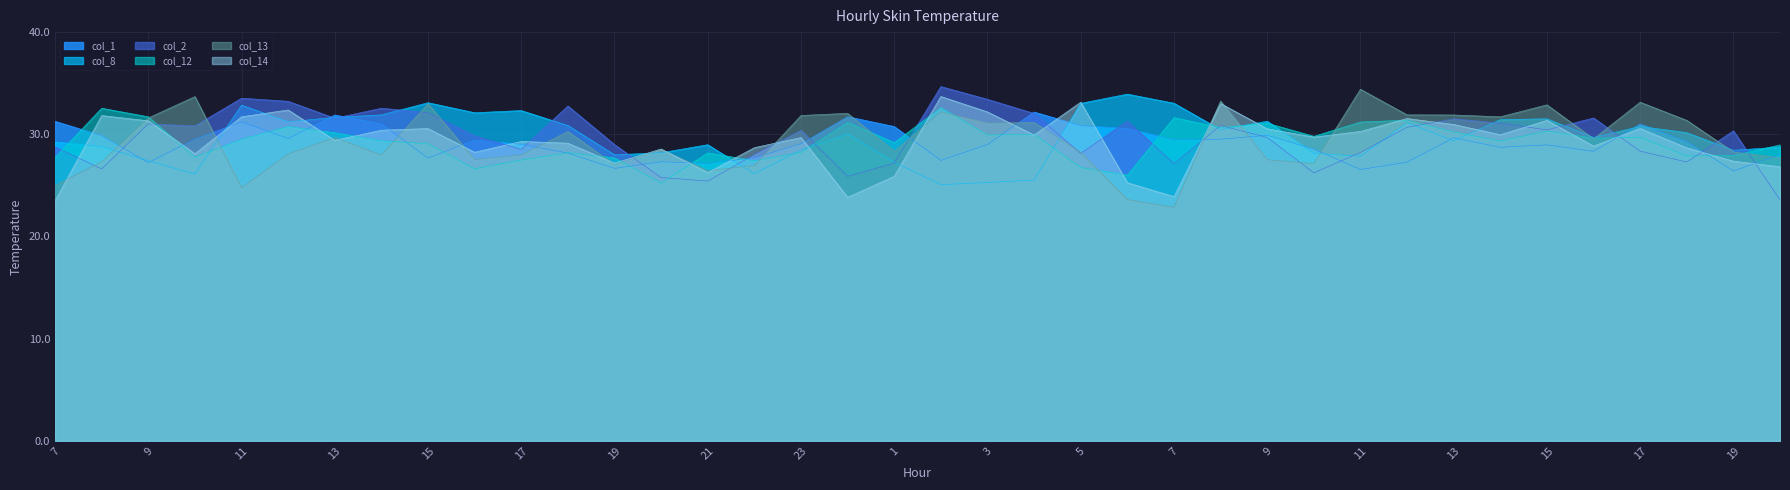

Which series changed the most between 11 and 16?

col_13